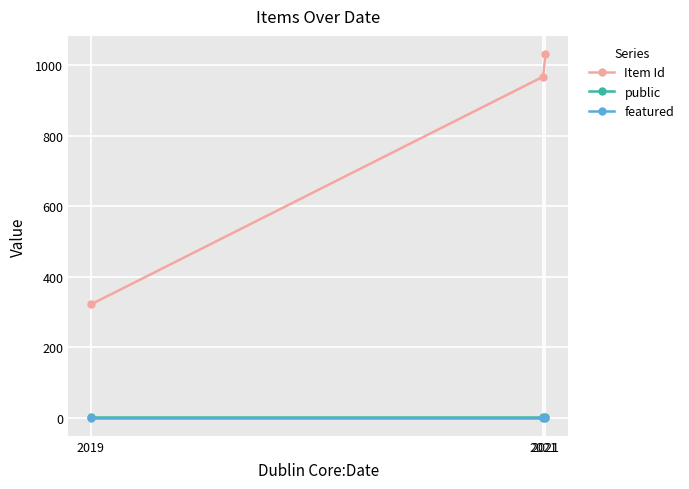

How many lines are shown in the chart?

3